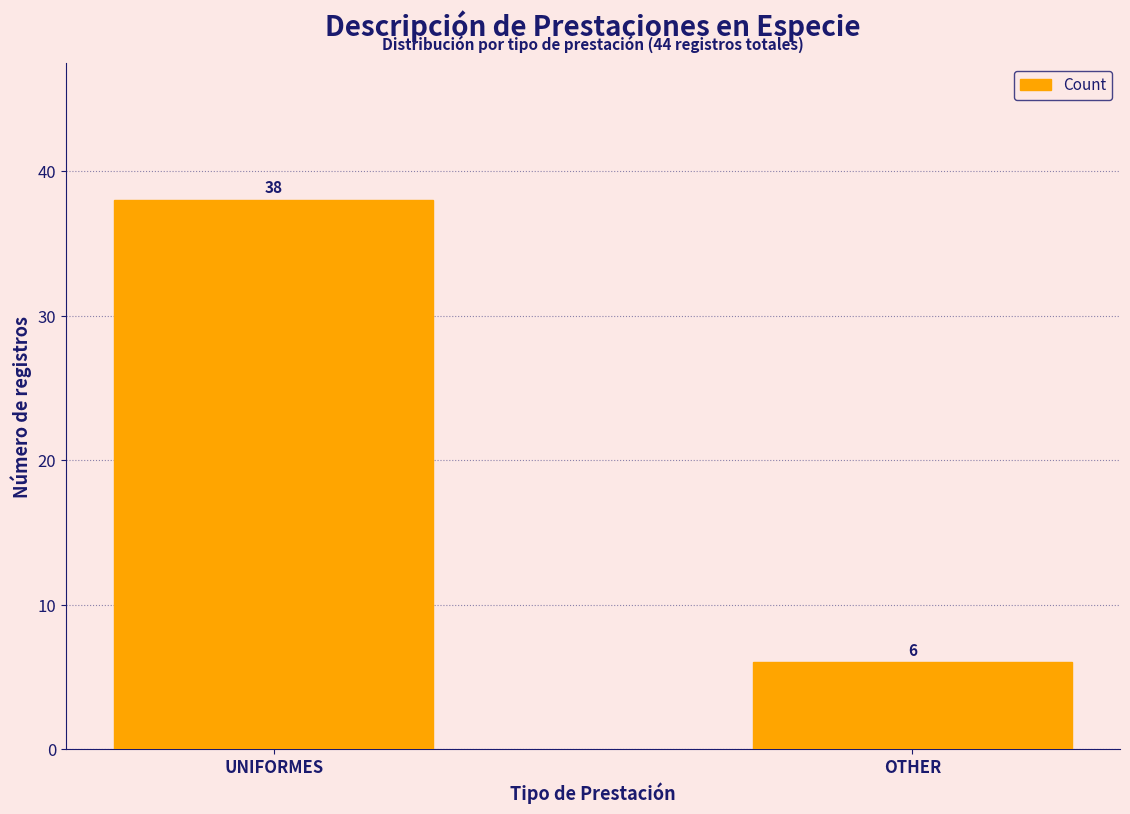

Reading right to left, list all the values displayed in this chart.

OTHER=6	UNIFORMES=38